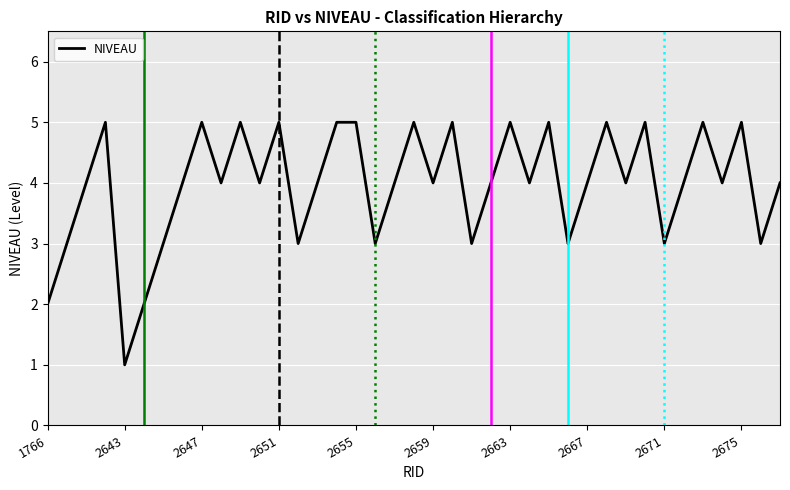

What is the maximum value shown in the chart?

5